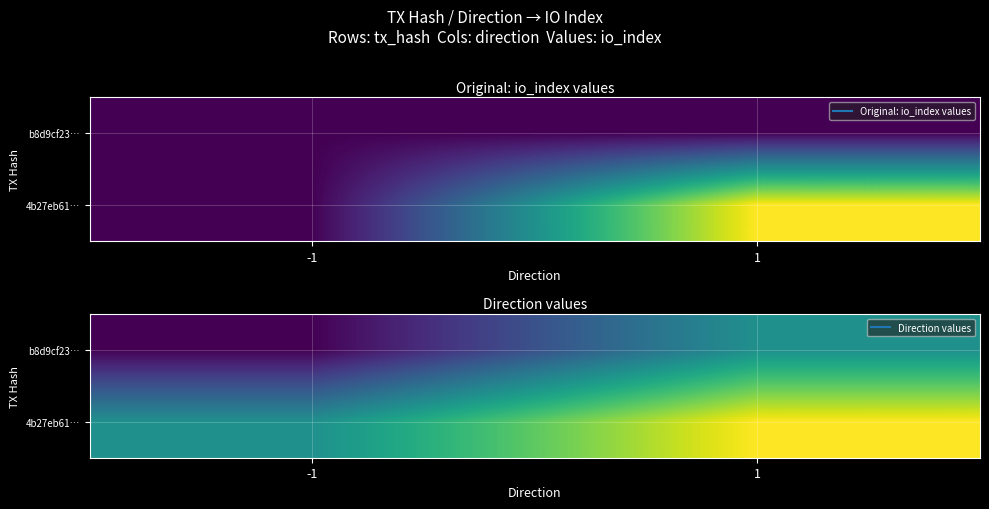

Which category has the lowest value in the b8d9cf23… series?

-1